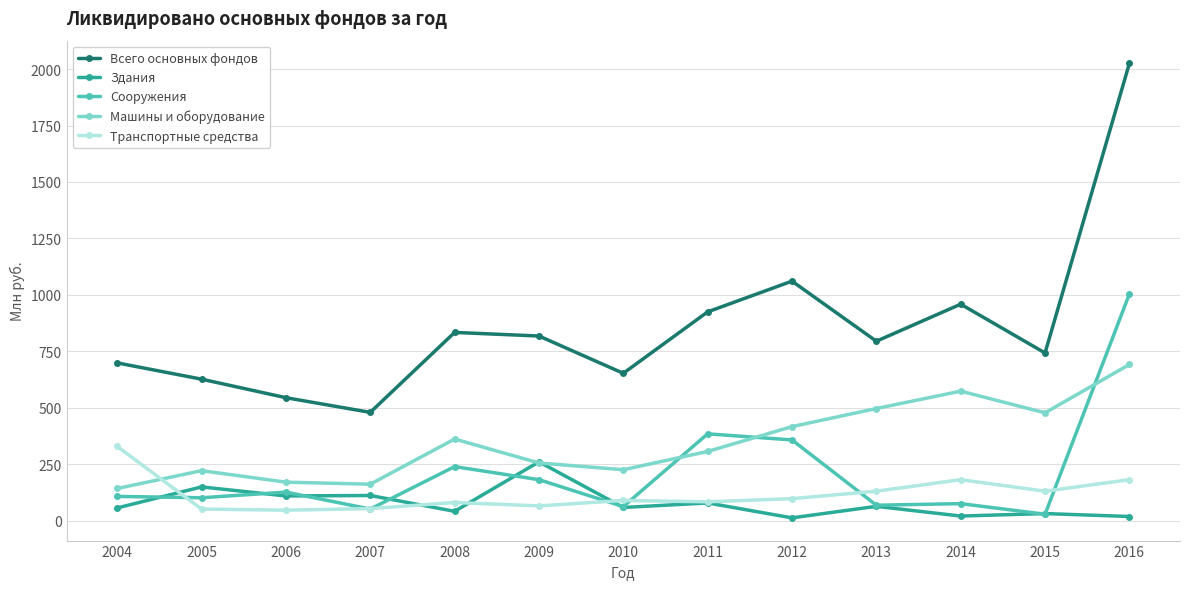

Where is Сооружения nearest to the value 516?

2011